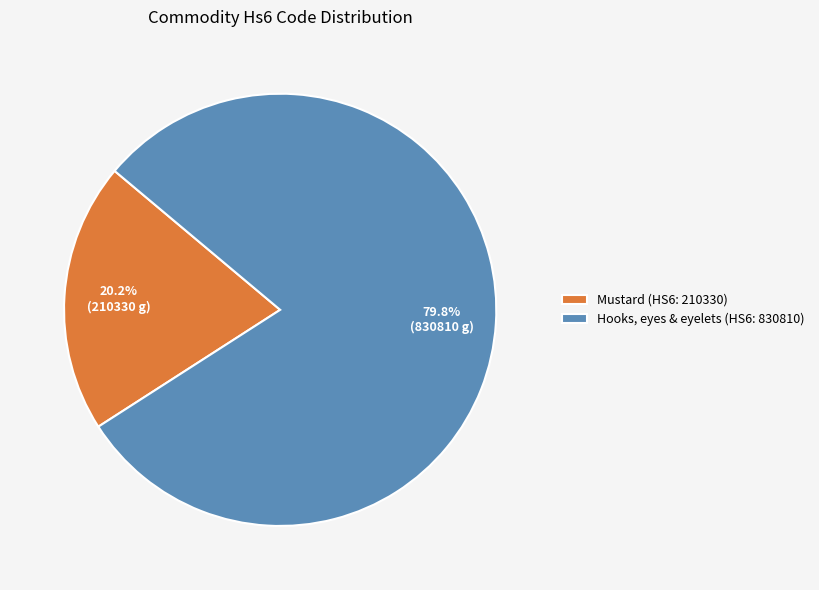

What percentage do Mustard (HS6: 210330) and Hooks, eyes & eyelets (HS6: 830810) together represent?

100.0%